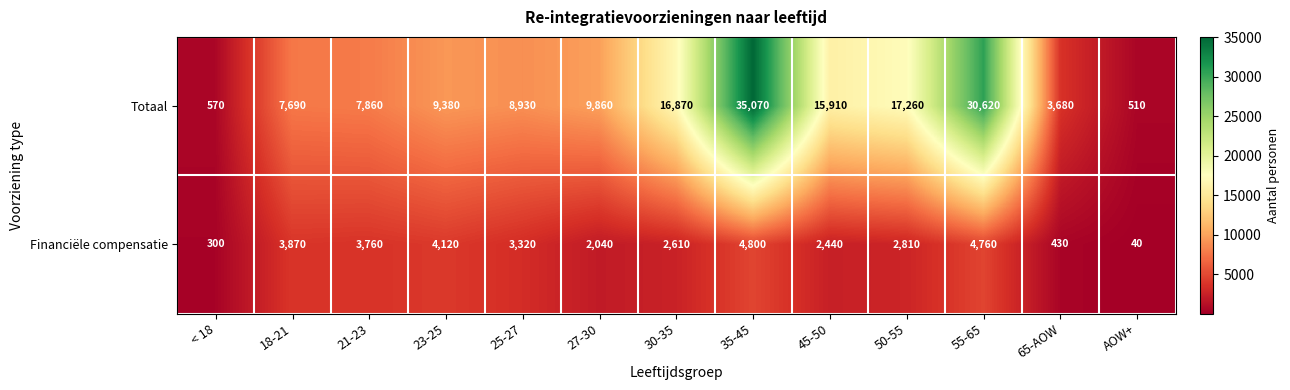

Which category has the highest value across all series?

35-45